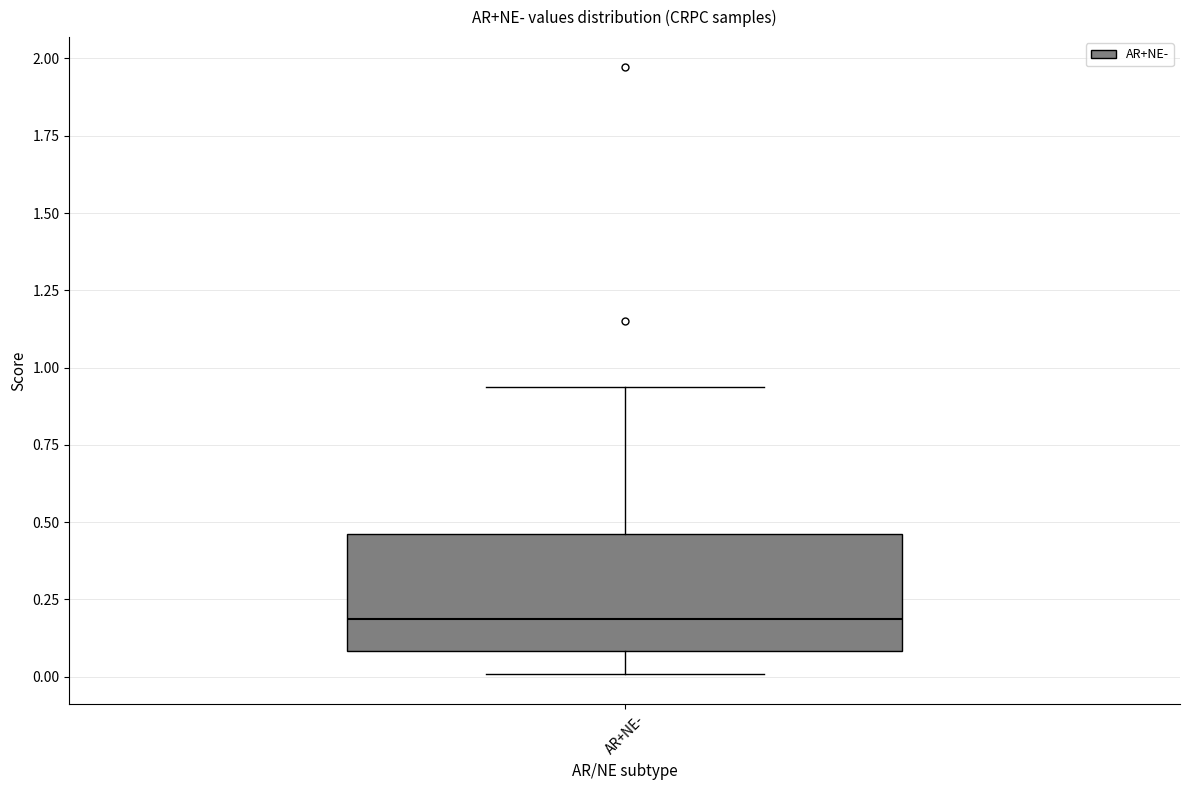

Transcribe this box plot: give where the median line is, the range the box spans, and where the two whiskers end, as read against the y-axis. The values are not printed on the chart, so give them approximately, as read against the axis.

median 0.20, box 0.10 to 0.45, whiskers 0.00 to 0.95